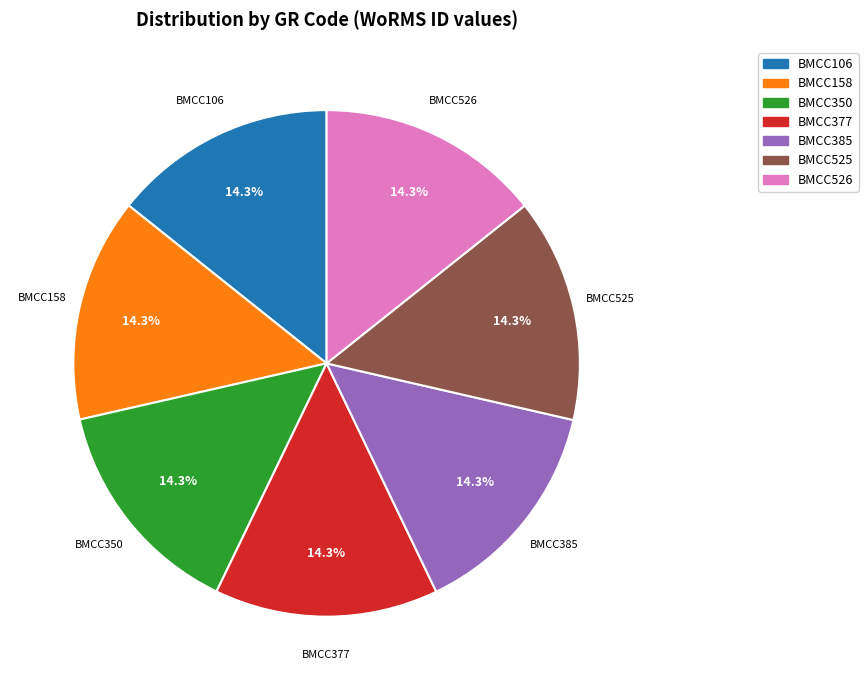

Approximately how many times larger is the value at BMCC525 compared to BMCC106?

1.0